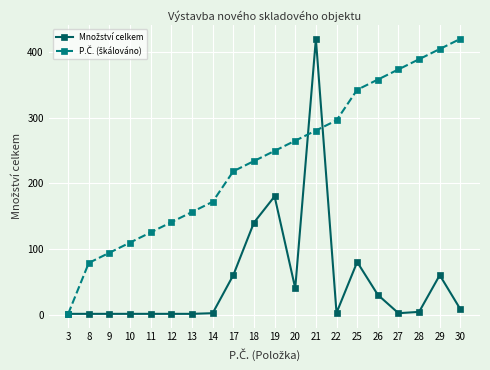

At which category is the sum across all series the highest?

21